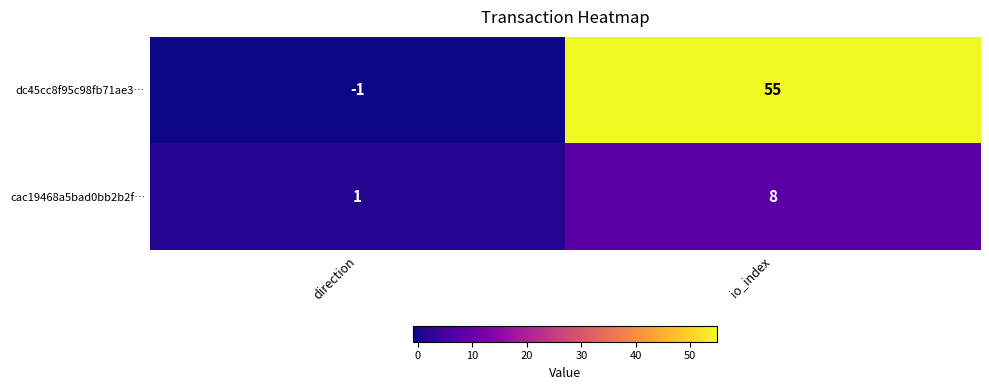

The value of cac19468a5bad0bb2b2f… at io_index is 3. True or false?

False